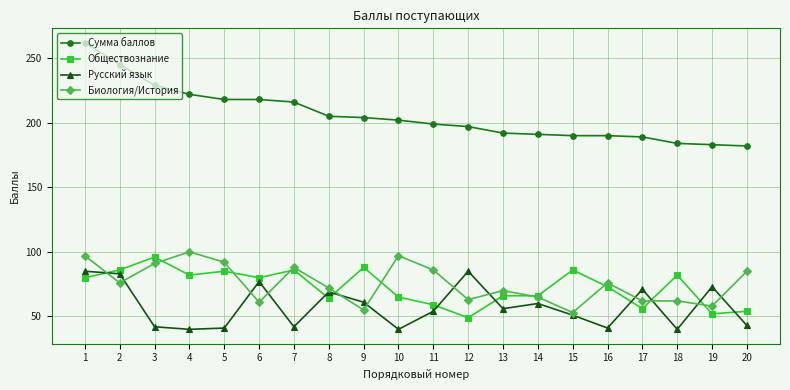

Reading right to left, transcribe all the data shown in this chart.

Сумма баллов: 182	183	184	189	190	190	191	192	197	199	202	204	205	216	218	218	222	229	245	262
Обществознание: 54	52	82	56	73	86	66	66	49	59	65	88	64	86	80	85	82	96	86	80
Русский язык: 43	73	40	71	41	51	60	56	85	54	40	61	69	42	77	41	40	42	83	85
Биология/История: 85	58	62	62	76	53	65	70	63	86	97	55	72	88	61	92	100	91	76	97